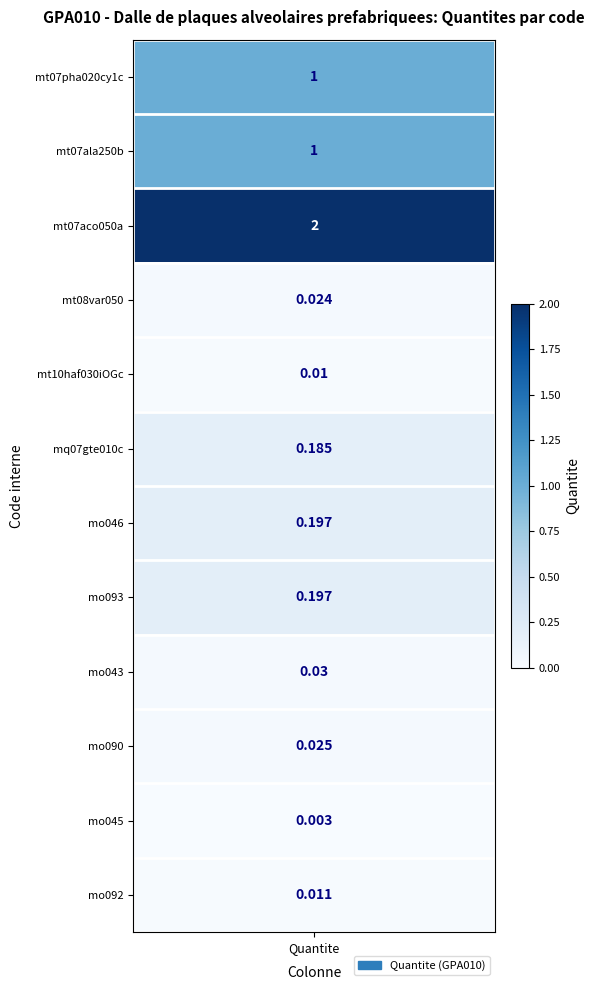

What is the change in value from 1 to 5?

-0.8